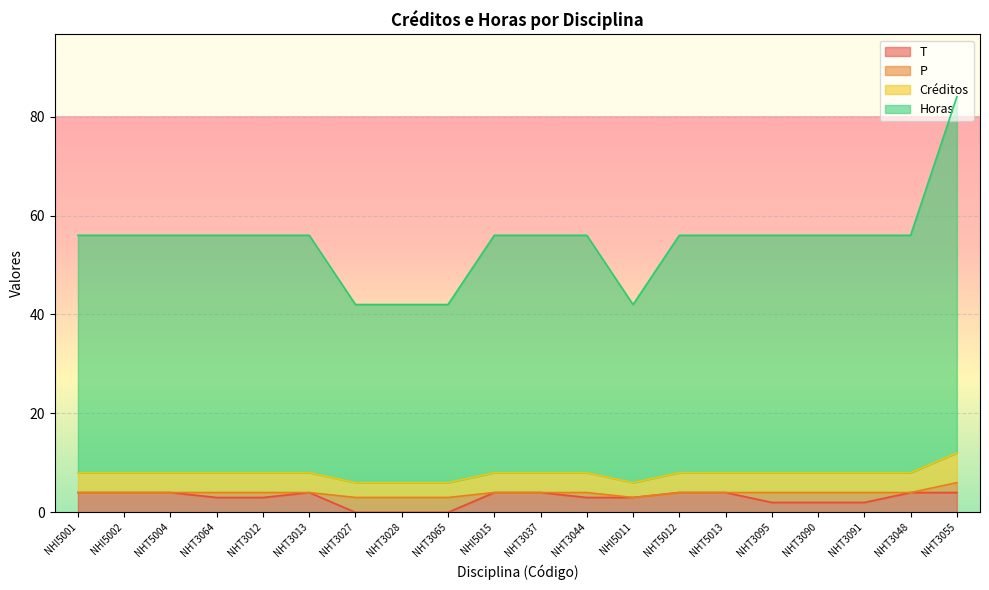

Rank the categories by Créditos value from lowest to highest.

NHT3027, NHT3028, NHT3065, NHI5011, NHI5001, NHI5002, NHT5004, NHT3064, NHT3012, NHT3013, NHI5015, NHT3037, NHT3044, NHT5012, NHT5013, NHT3095, NHT3090, NHT3091, NHT3048, NHT3055